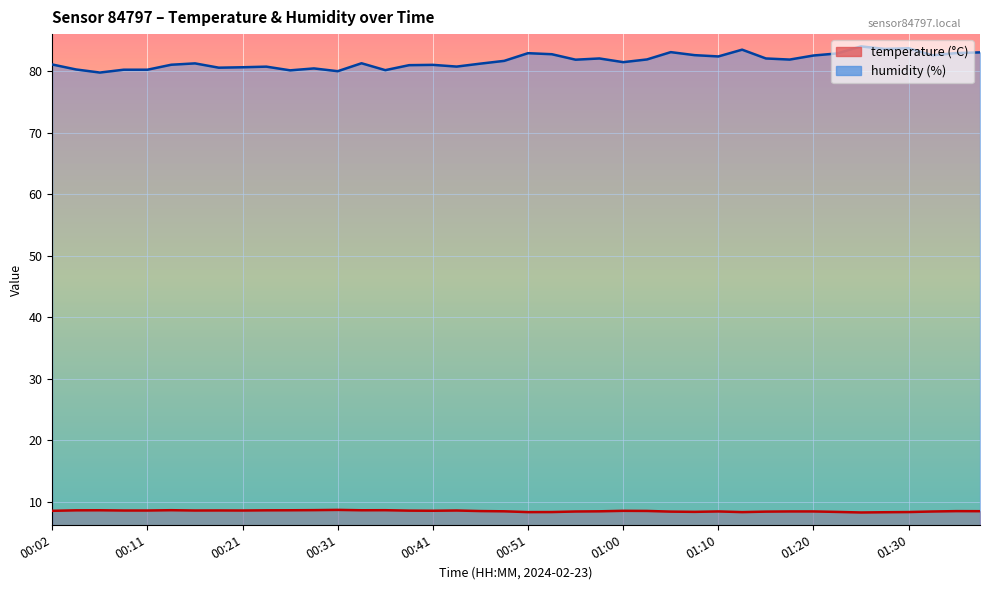

List the series in order of their overall mean, lowest first.

temperature, humidity